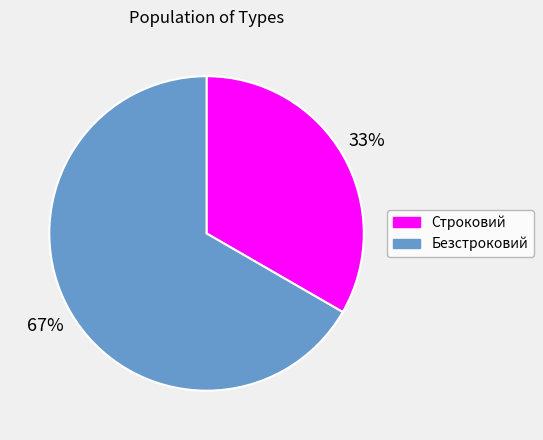

Which category has the smallest portion of the pie?

Строковий